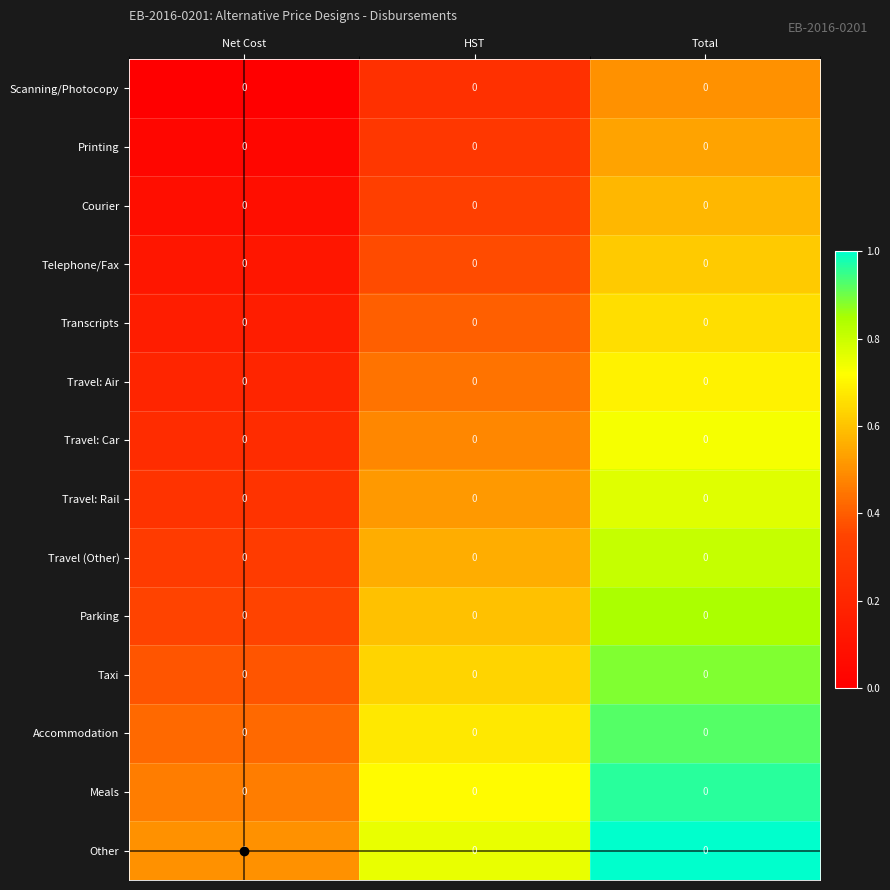

What is the highest value of the Travel: Car series?

0.7